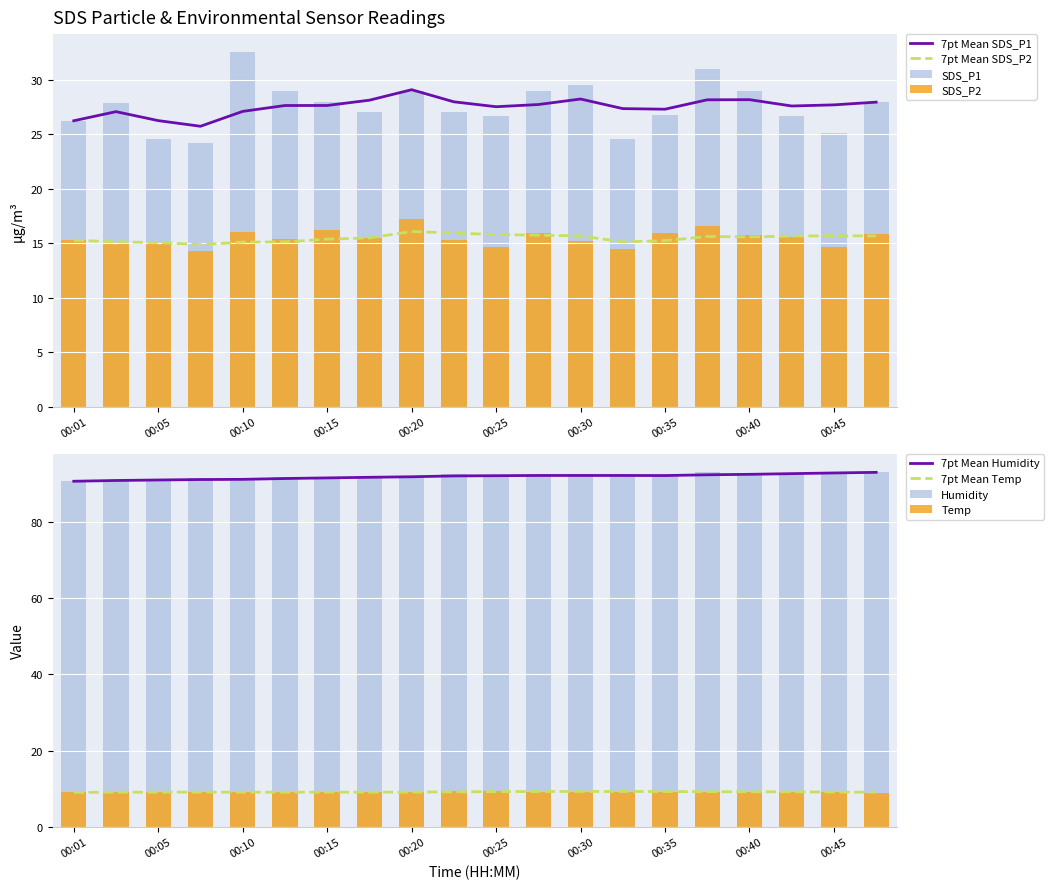

What is the difference between the second highest and minimum values in the SDS_P2 series?

2.3